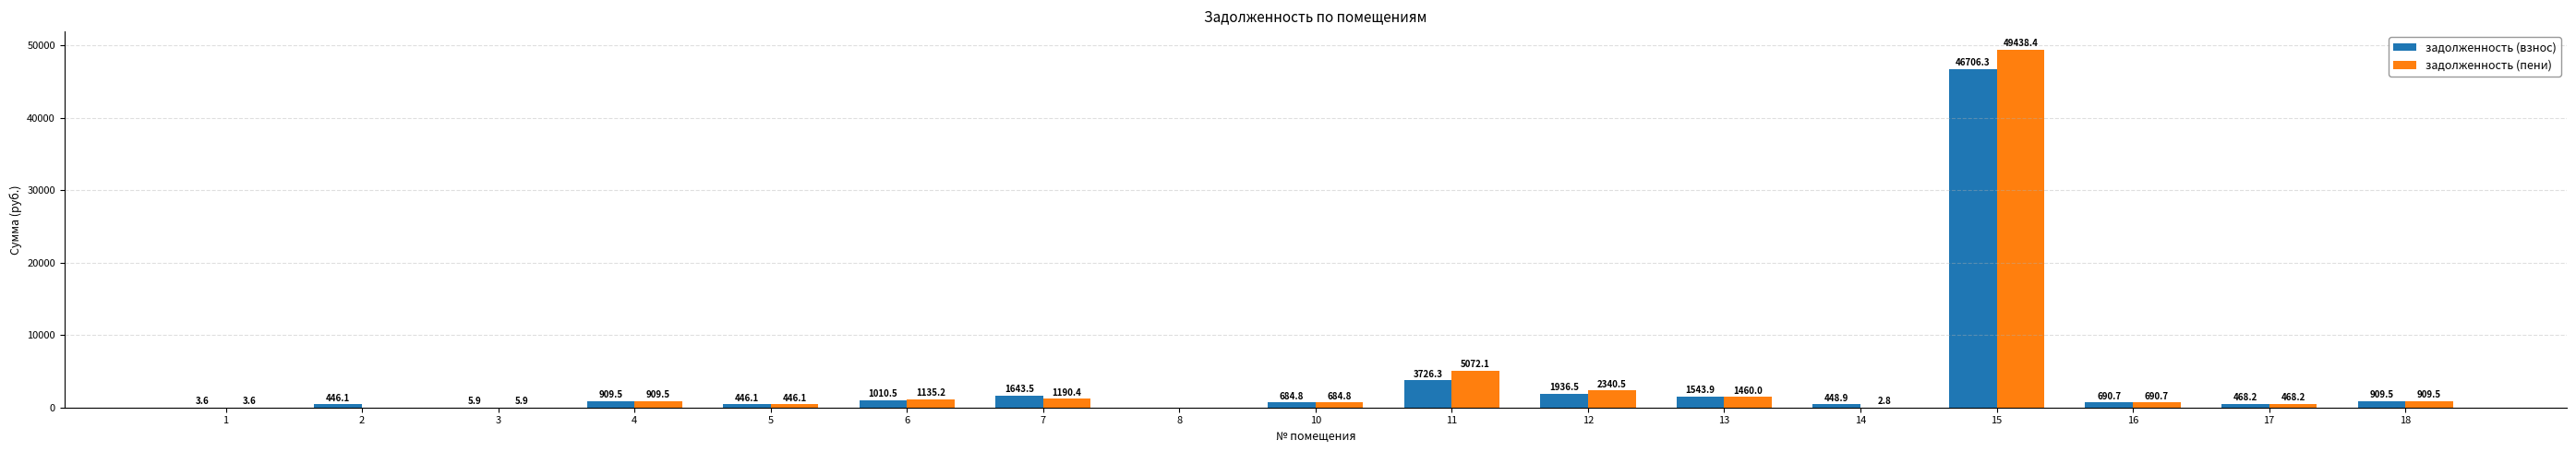

Read the задолженность (взнос) value at 12.

1936.5